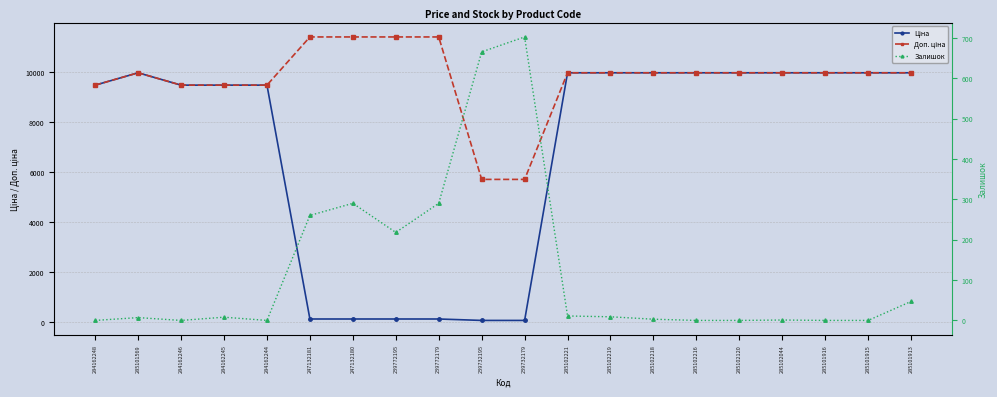

At which label does Залишок first exceed 8?

247132181